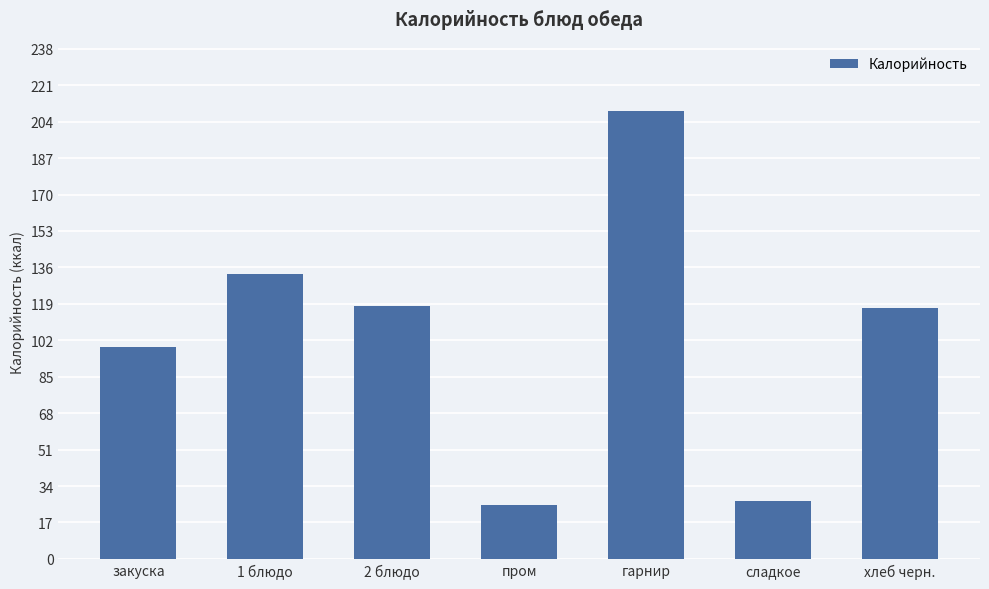

How many series are shown in this chart?

1